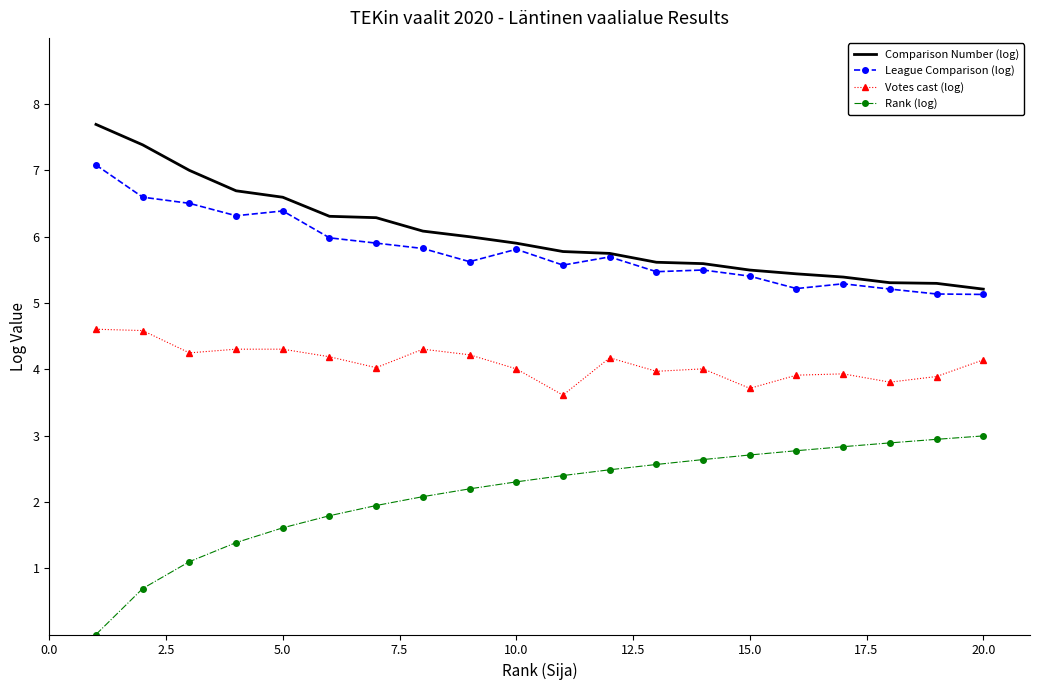

What is the greatest value displayed?

7.7